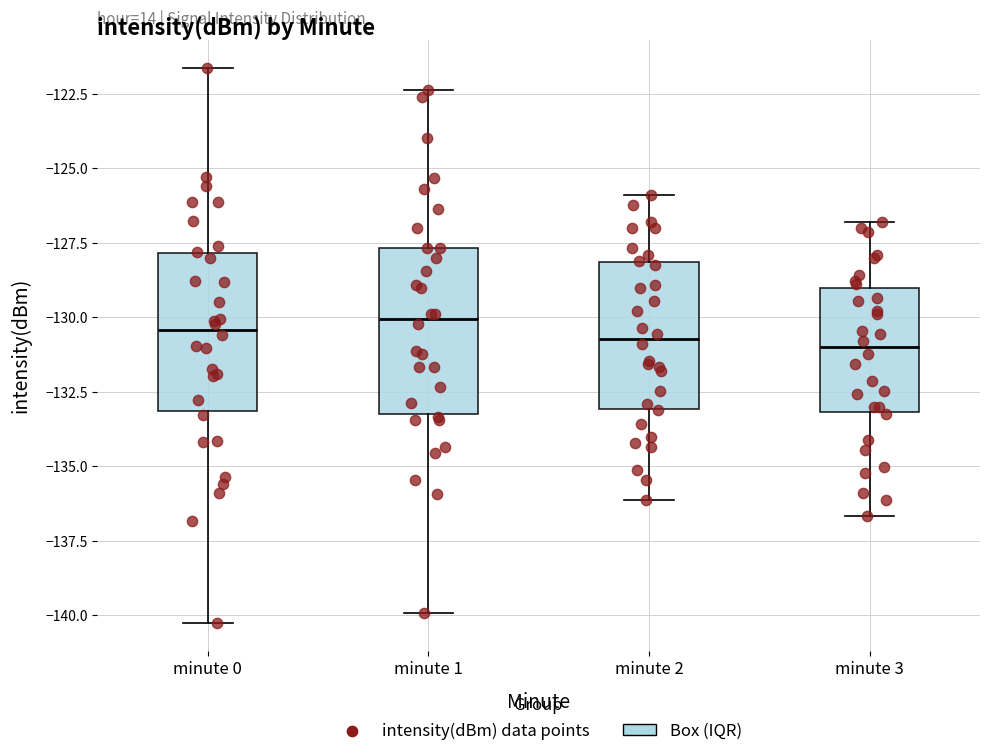

Reading left to right, read every box against the y-axis: the position of its median line, the range the box covers, and the ends of its whiskers. The values are not printed on the chart, so give them approximately, as read against the axis.

minute 0: median -130.5, box -133.0 to -128.0, whiskers -140.5 to -121.5
minute 1: median -130.0, box -133.0 to -127.5, whiskers -140.0 to -122.5
minute 2: median -130.5, box -133.0 to -128.0, whiskers -136.0 to -126.0
minute 3: median -131.0, box -133.0 to -129.0, whiskers -136.5 to -127.0